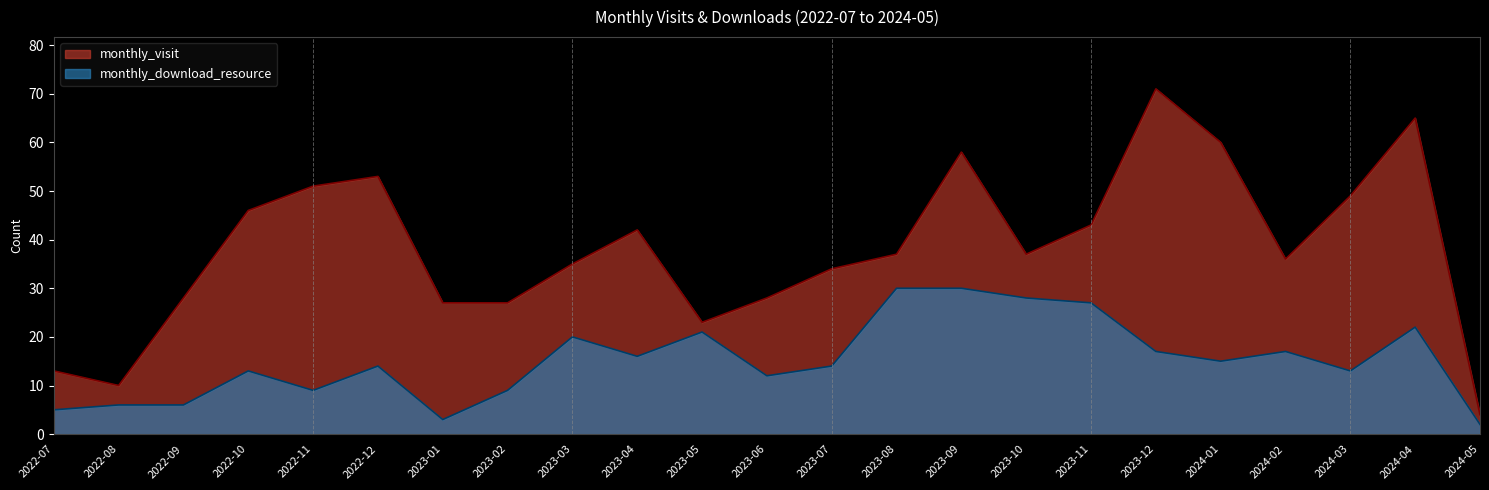

At 2023-12, list the series in order from smallest to largest.

monthly_download_resource, monthly_visit